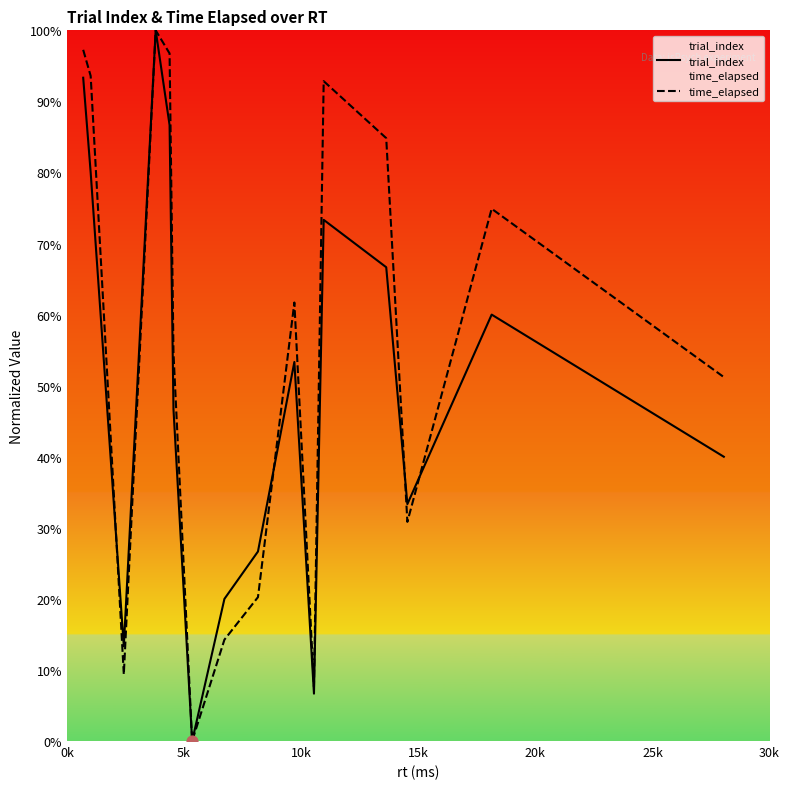

Which series contains the lowest Y value?

trial_index